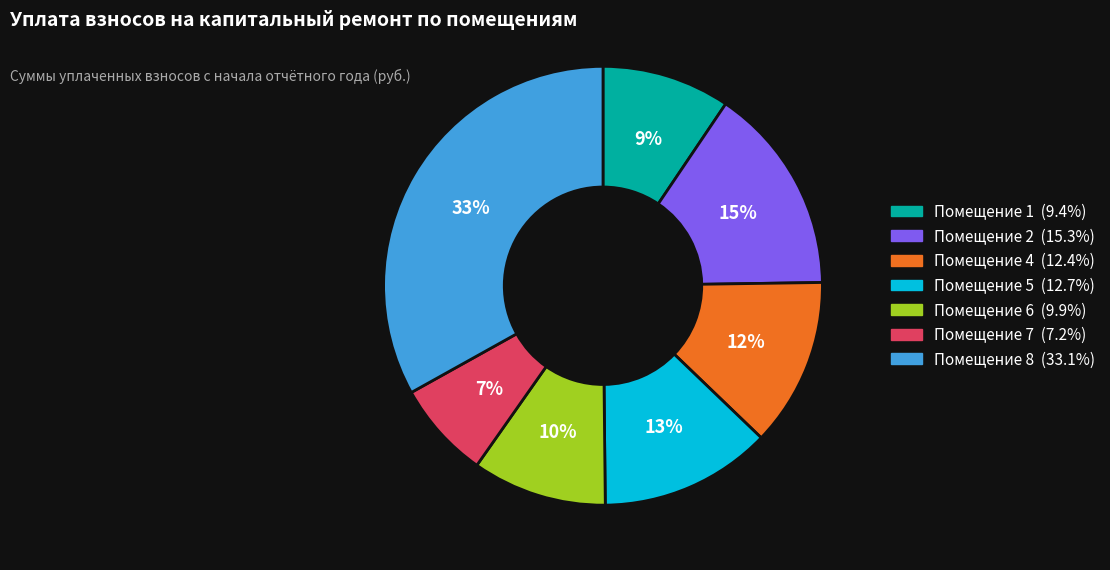

Is there a majority slice in this chart?

No